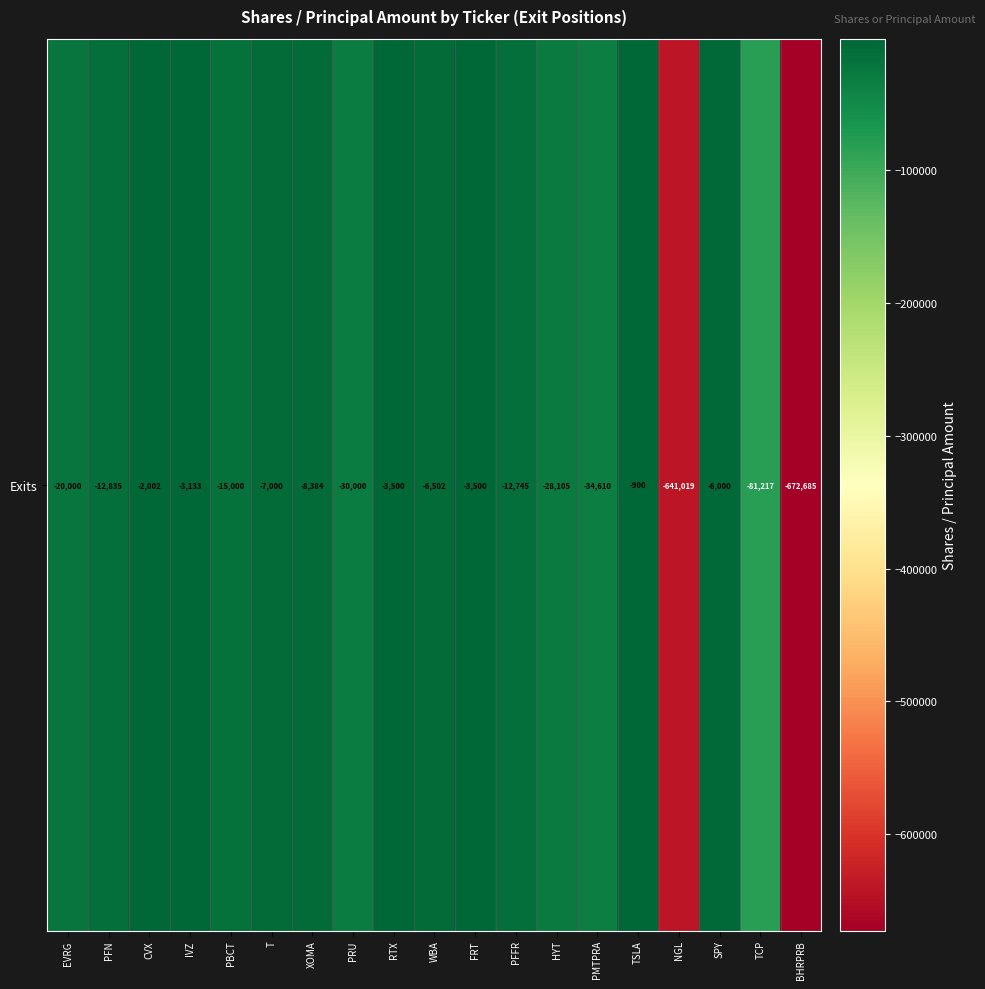

Rank the categories by value from lowest to highest.

BHRPRB, NGL, TCP, PMTPRA, PRU, HYT, EVRG, PBCT, PFN, PFFR, XOMA, T, WBA, SPY, RTX, FRT, IVZ, CVX, TSLA